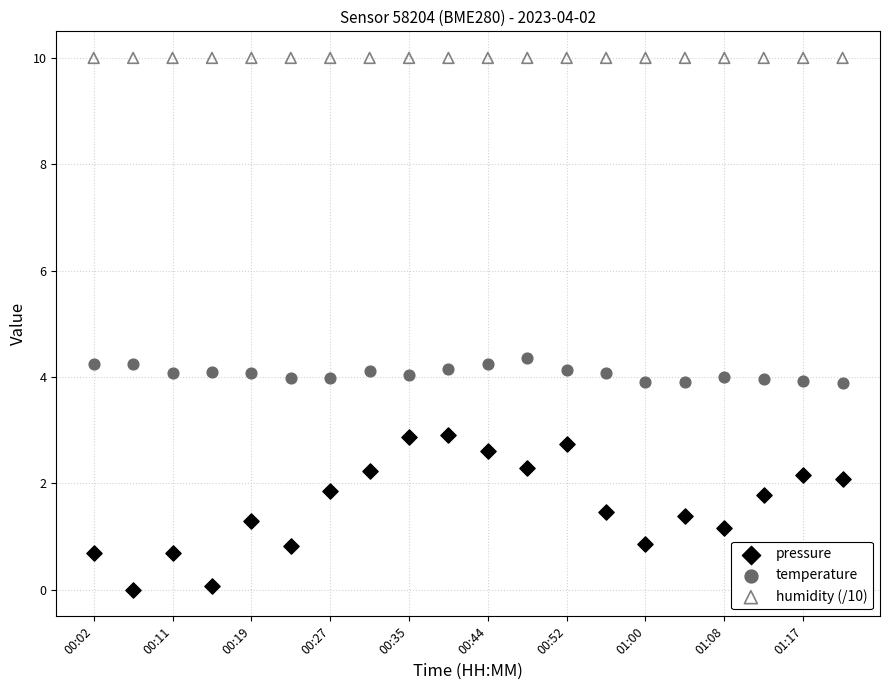

Which series reaches the maximum Y coordinate?

humidity (/10)